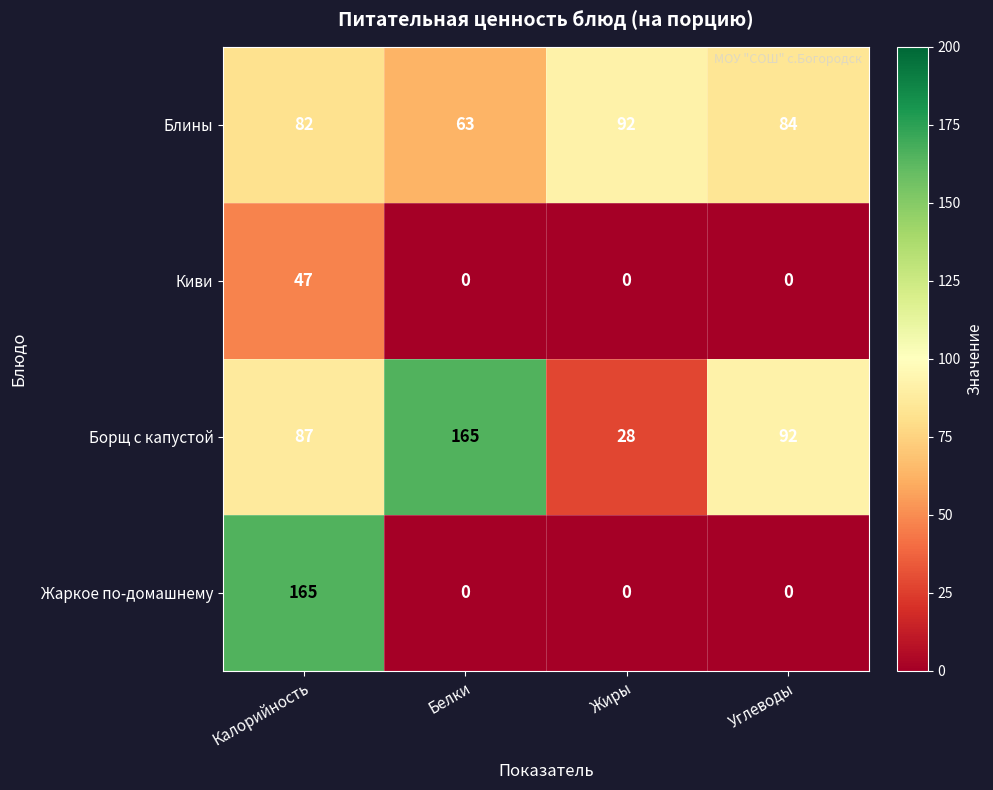

Which series has the largest total across all categories?

Борщ с капустой